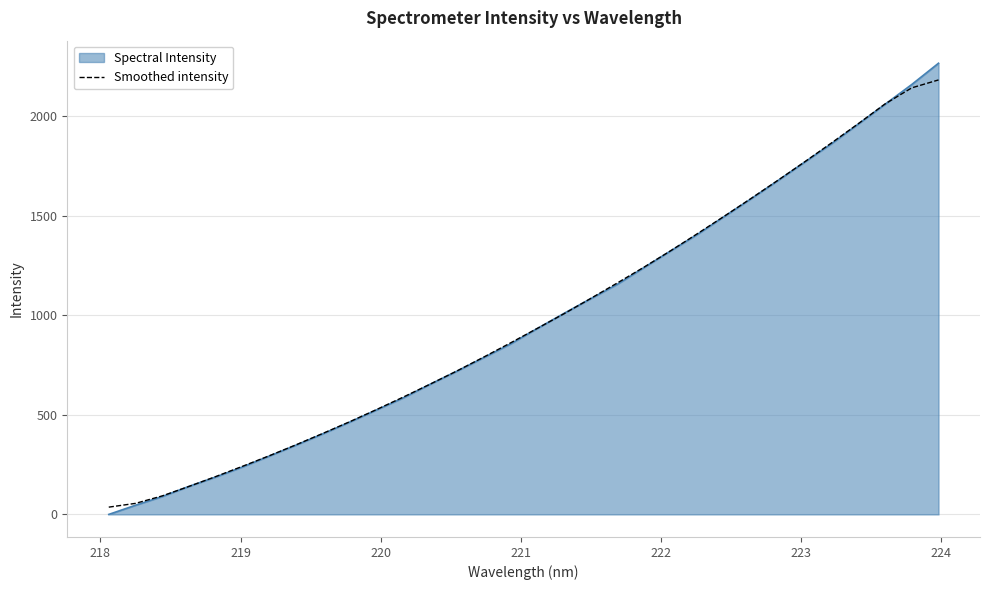

Which series has the widest spread of values?

Spectral Intensity